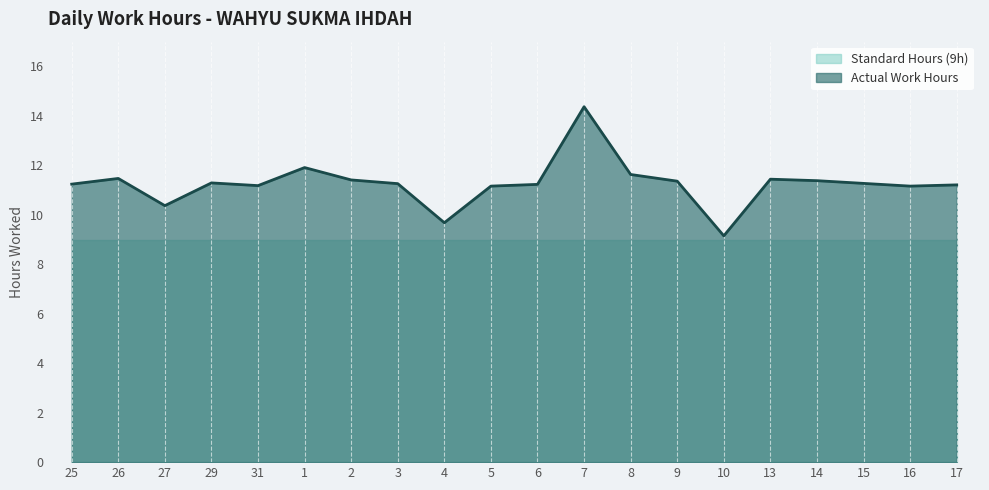

How many series are shown in this chart?

2